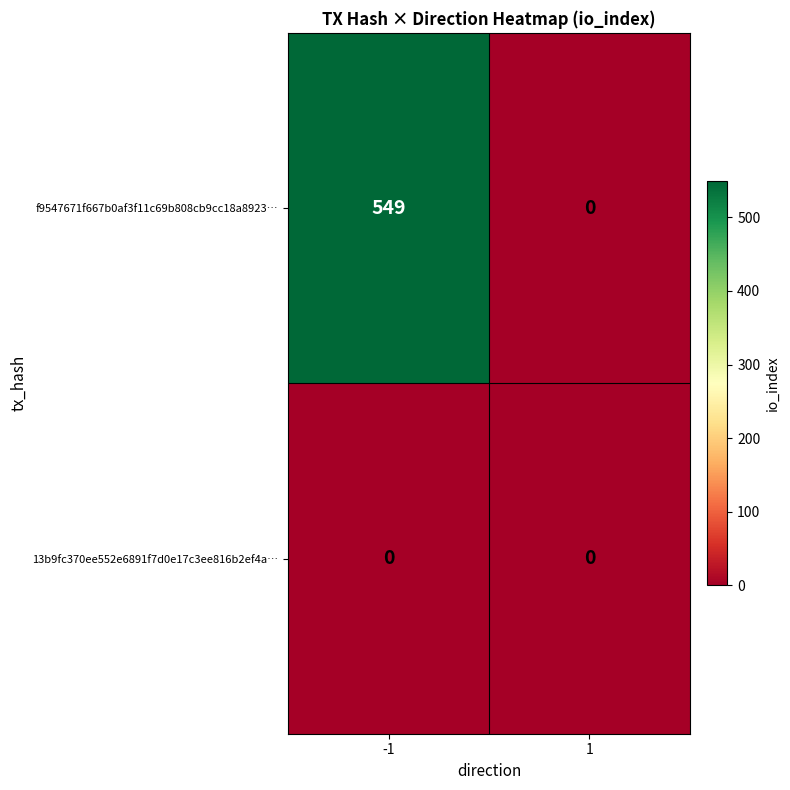

What is the difference between the highest and lowest values at -1?

549